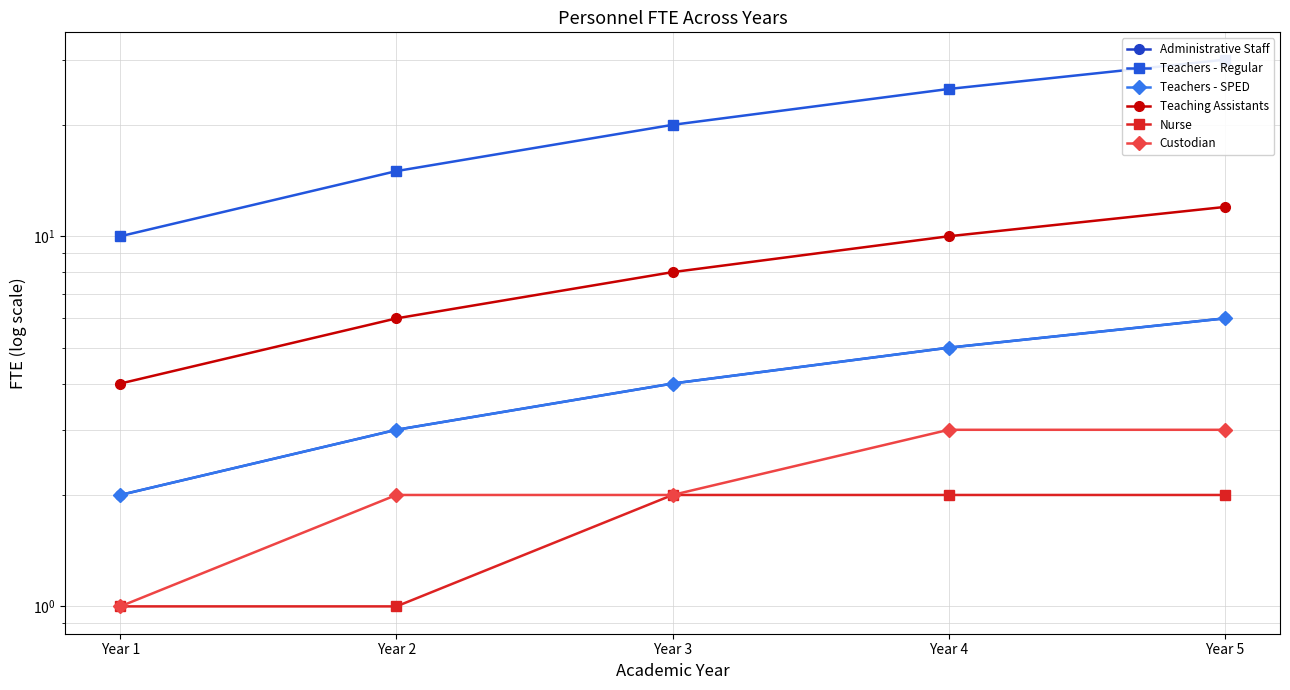

Reading left to right, extract all data points from this chart.

Administrative Staff: 2	3	4	5	6
Teachers - Regular: 10	15	20	25	30
Teachers - SPED: 2	3	4	5	6
Teaching Assistants: 4	6	8	10	12
Nurse: 1	1	2	2	2
Custodian: 1	2	2	3	3